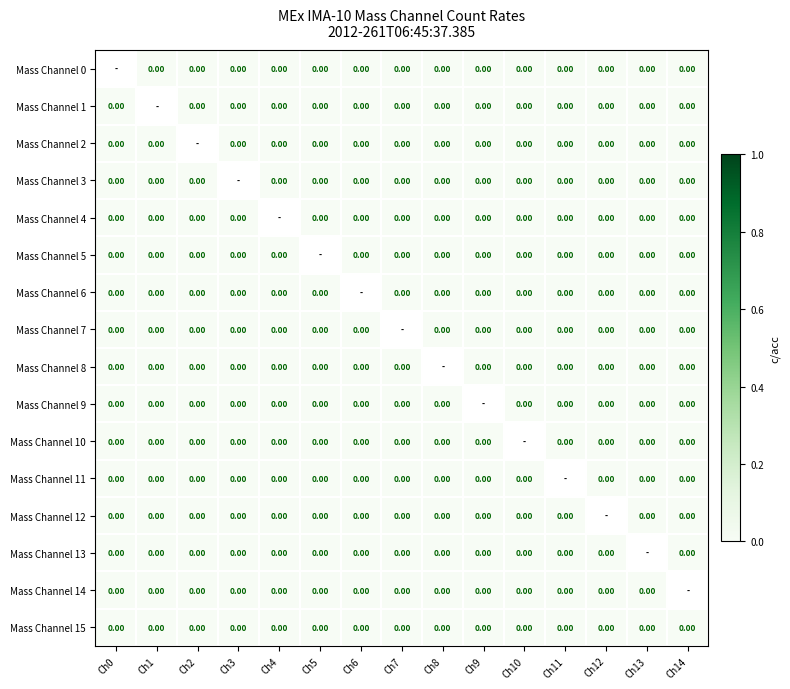

Which series has the largest total across all categories?

Mass Channel 15